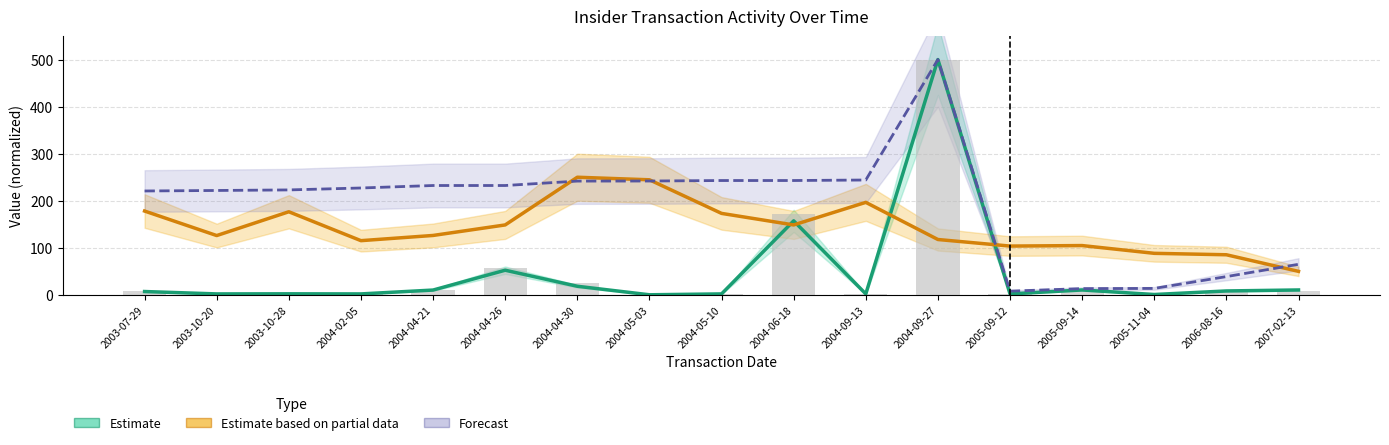

The value of Estimate at 2005-09-12 is 2.1. True or false?

True